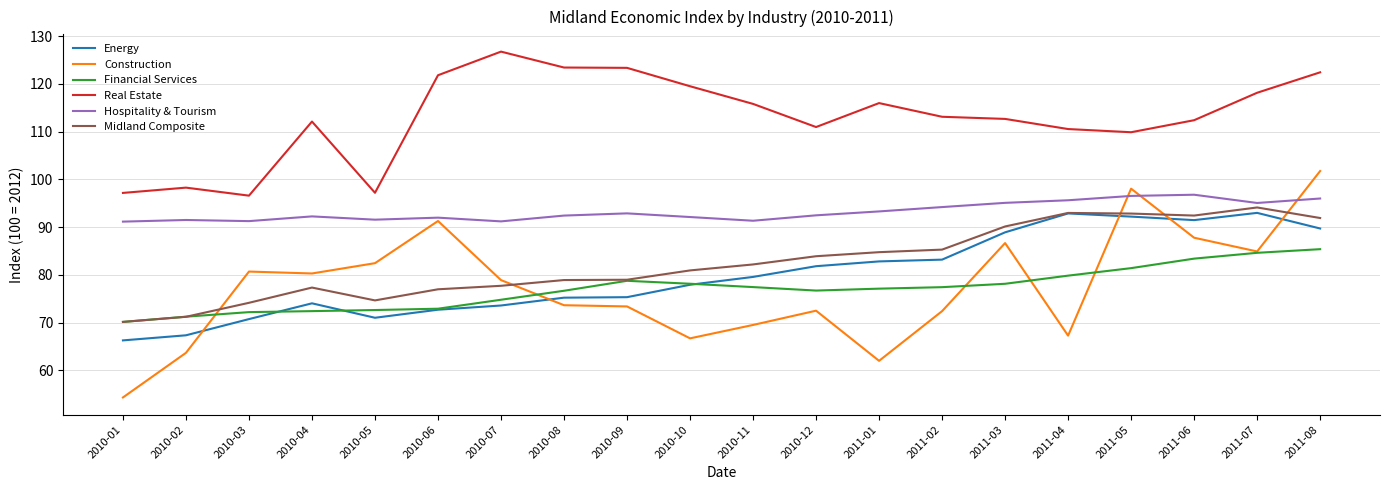

Does the chart have visible grid lines?

Yes